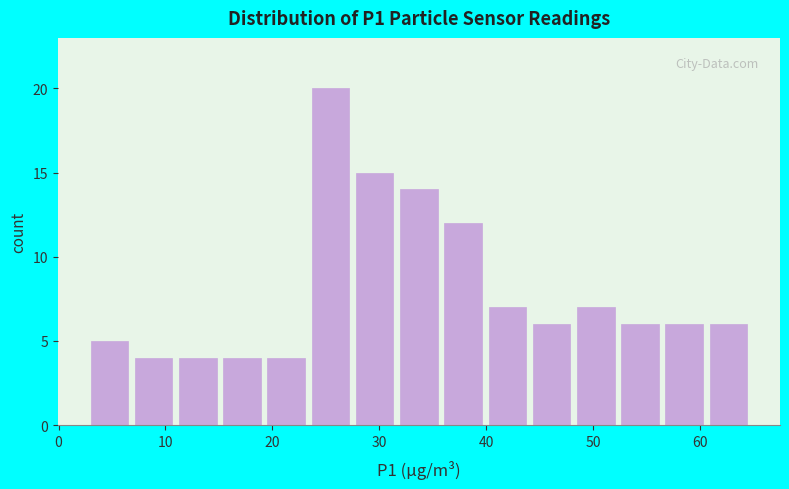

Reading left to right, list every bar in this chart as the range it spans on the x-axis followed by its height. Neither the bar edges nor the heights are printed on the chart, so give them approximately, as read against the axes.

3 to 7: 5
7 to 11: 4
11 to 15: 4
15 to 20: 4
20 to 24: 4
24 to 28: 20
28 to 32: 15
32 to 36: 14
36 to 40: 12
40 to 44: 7
44 to 48: 6
48 to 53: 7
53 to 57: 6
57 to 61: 6
61 to 65: 6